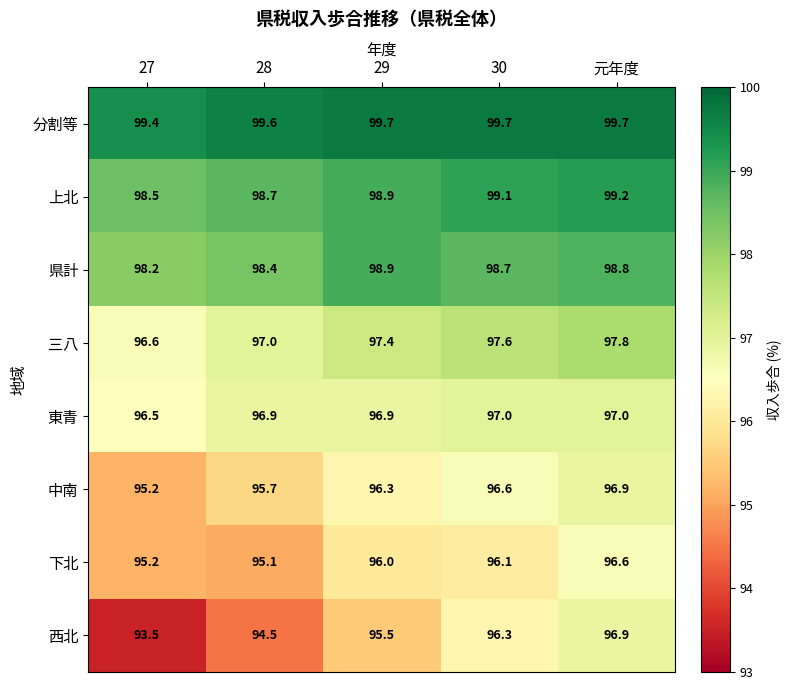

What is the difference between the highest and lowest values at 29?

4.2